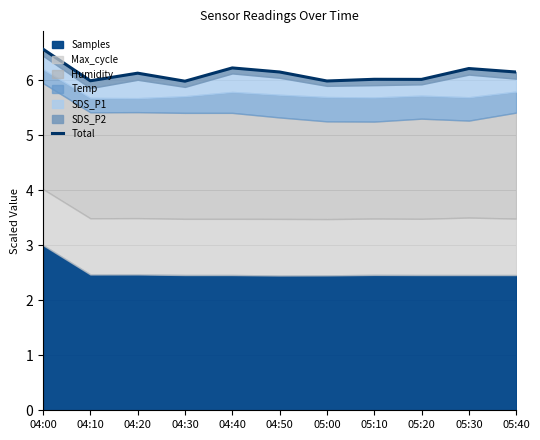

What is the approximate value at 04:10?

6.0